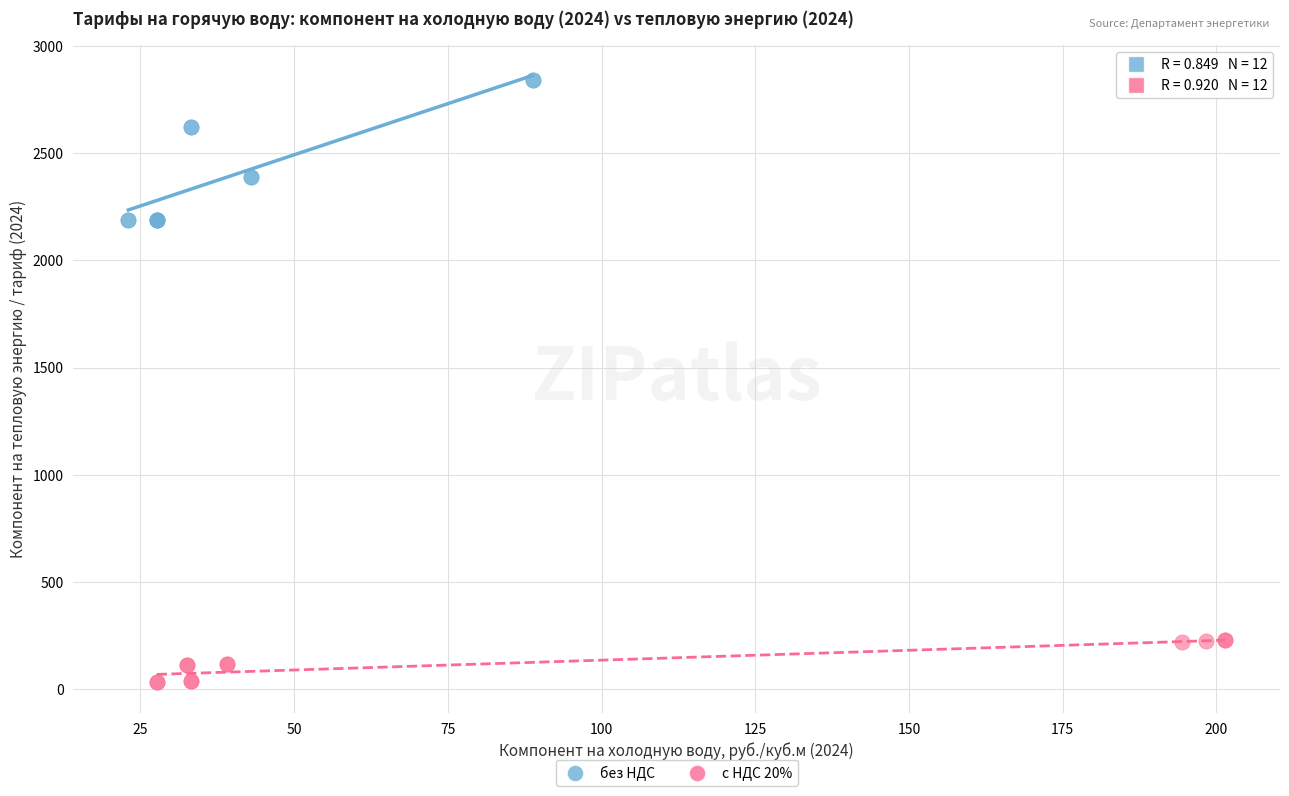

Which series contains the lowest Y value?

с НДС 20%